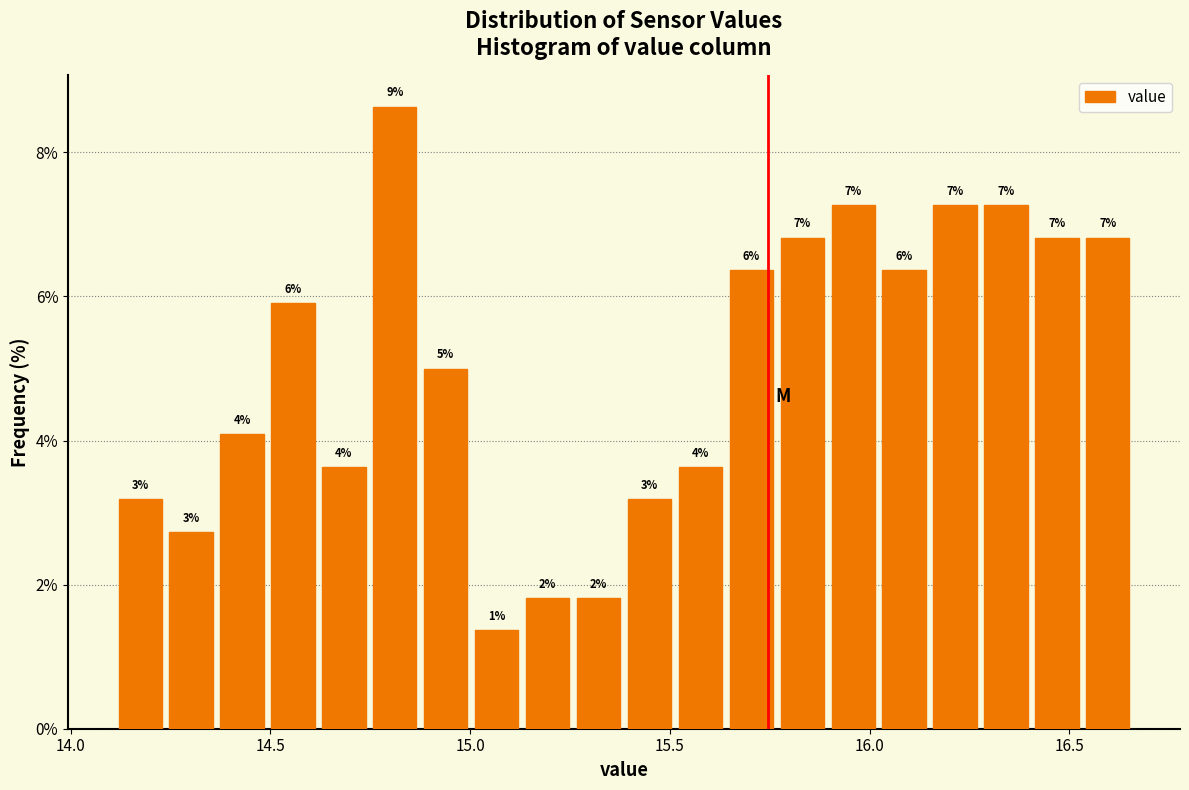

Read against the x-axis, roughly where is the centre of the tallest bar?

14.80